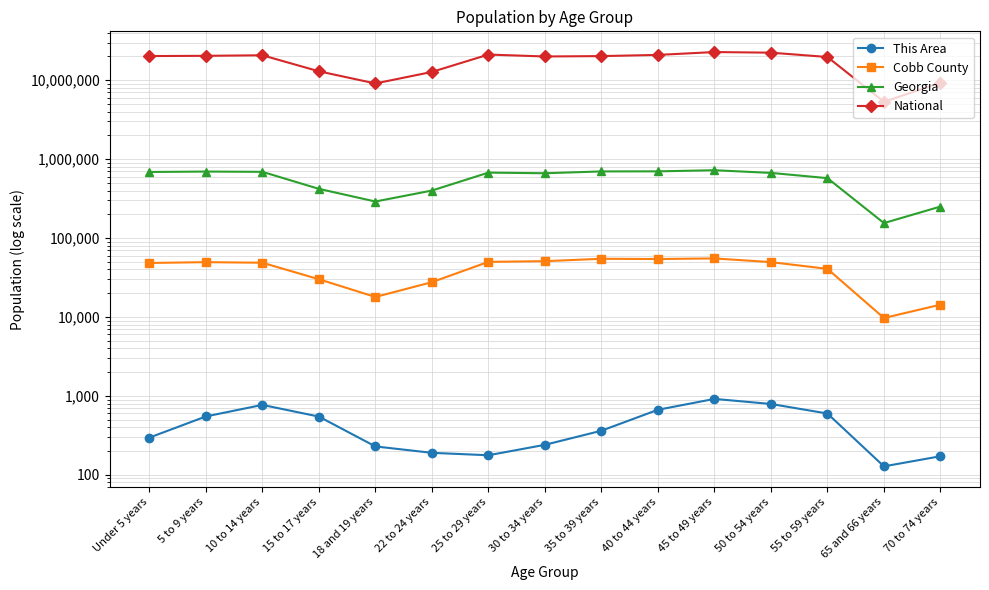

Rank the series at 15 to 17 years from highest to lowest value.

National, Georgia, Cobb County, This Area